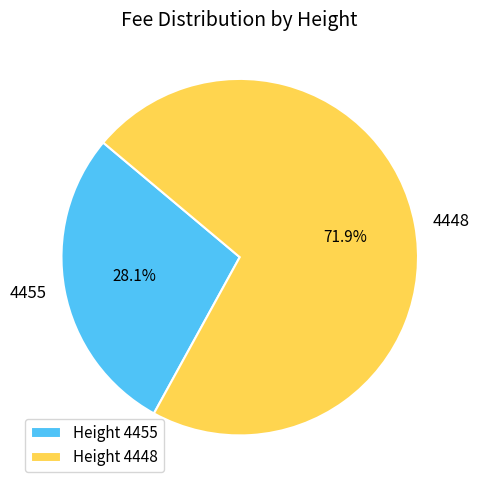

Which category has the smallest portion of the pie?

Height 4455